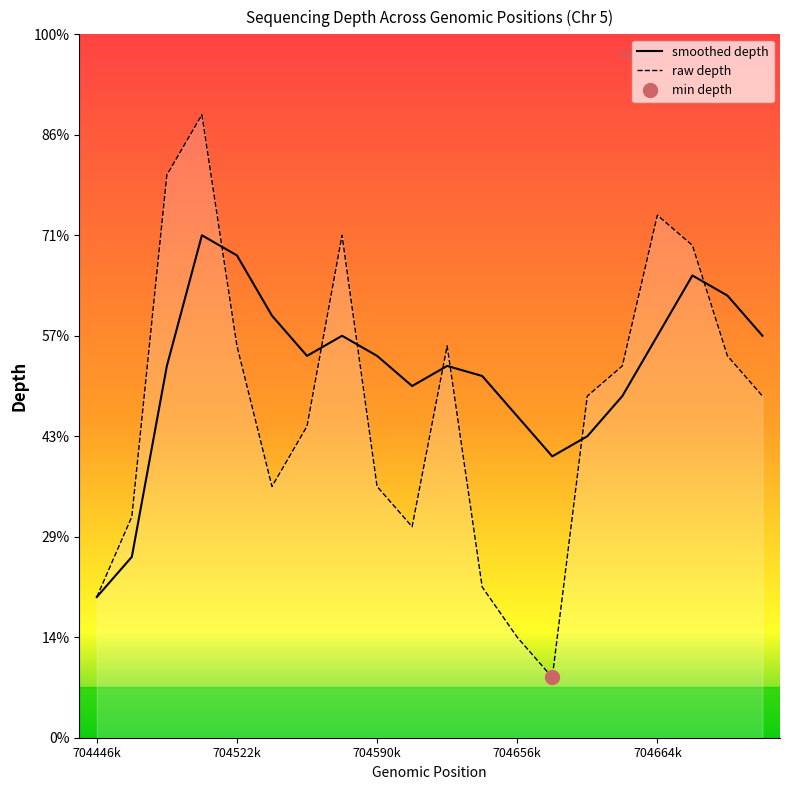

In smoothed depth, how many points are lower than both neighbors (excluding endpoints)?

3